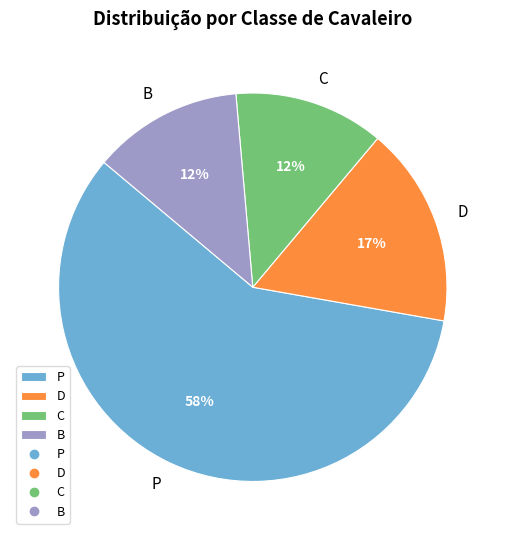

True or false: C accounts for 12% of the total.

True